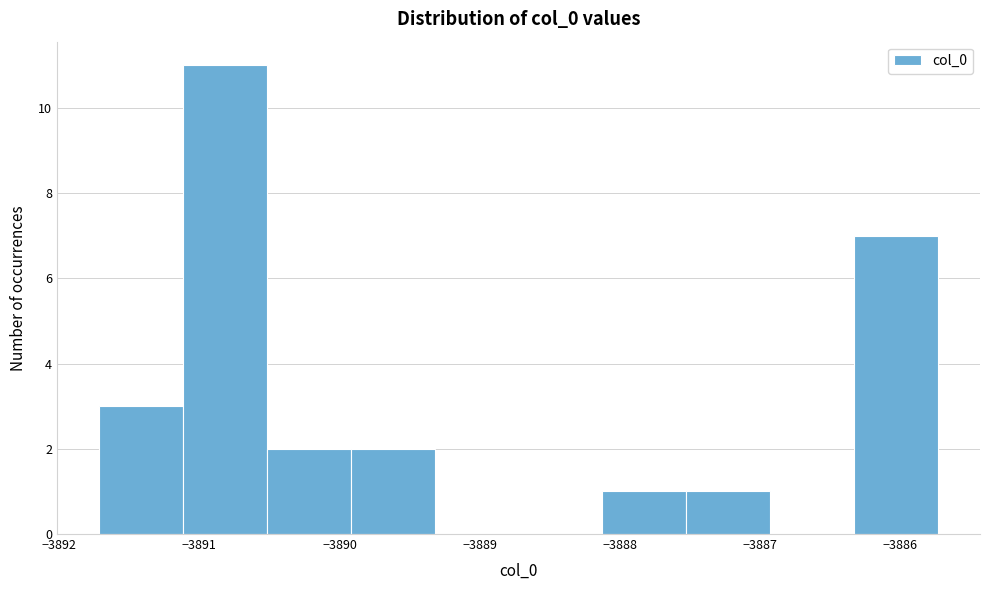

Reading left to right, transcribe this chart: for each bar, give the range it covers on the x-axis and its height. Neither the bar edges nor the heights are printed on the chart, so give them approximately, as read against the axes.

-3891.7 to -3891.1: 3
-3891.1 to -3890.5: 11
-3890.5 to -3889.9: 2
-3889.9 to -3889.3: 2
-3889.3 to -3888.7: 0
-3888.7 to -3888.1: 0
-3888.1 to -3887.5: 1
-3887.5 to -3886.9: 1
-3886.9 to -3886.3: 0
-3886.3 to -3885.7: 7